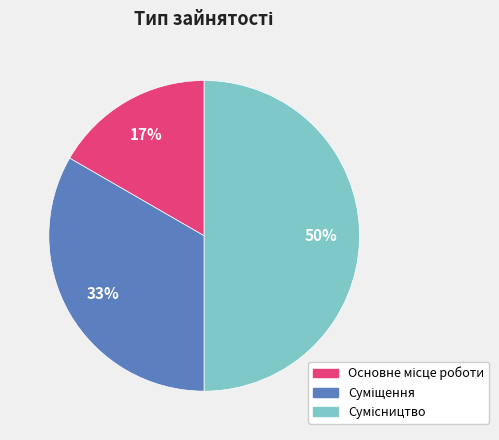

To the nearest percent, what is the difference between the largest and smallest slice percentages?

33%